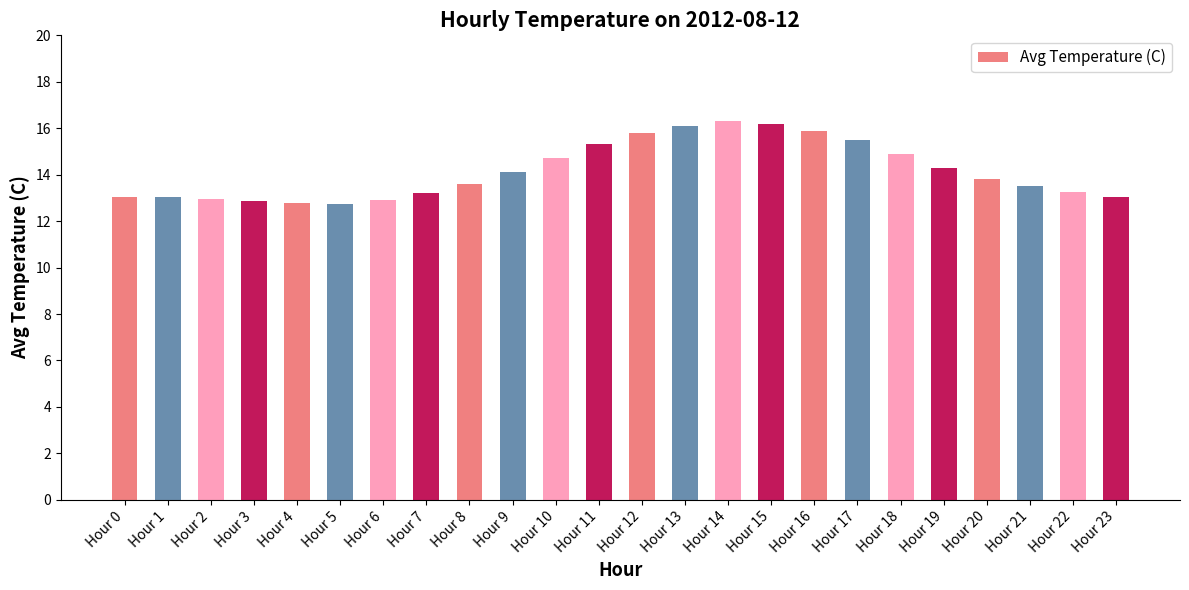

Is it true that the value at Hour 0 is 5.0?

False